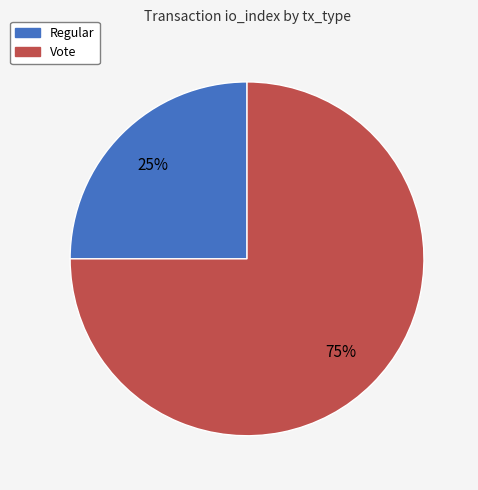

Is there a majority slice in this chart?

Yes